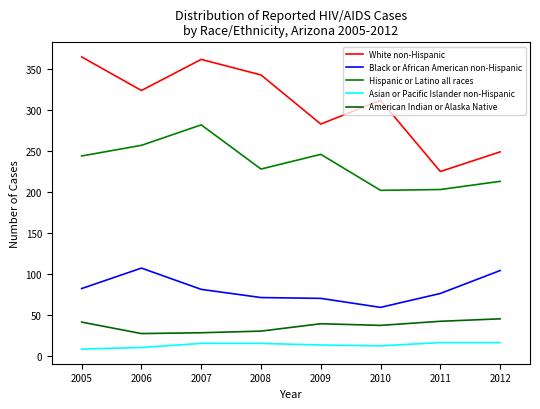

Is the value of Asian or Pacific Islander non-Hispanic at 2009 greater than the value of White non-Hispanic at 2012?

No